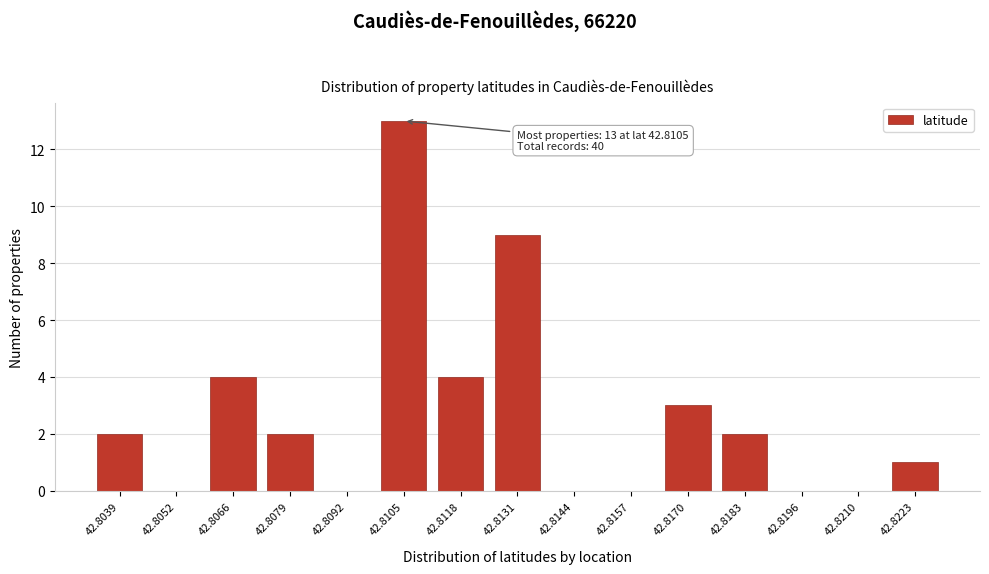

Reading right to left, list all the values displayed in this chart.

42.8223=1	42.8210=0	42.8196=0	42.8183=2	42.8170=3	42.8157=0	42.8144=0	42.8131=9	42.8118=4	42.8105=13	42.8092=0	42.8079=2	42.8066=4	42.8052=0	42.8039=2